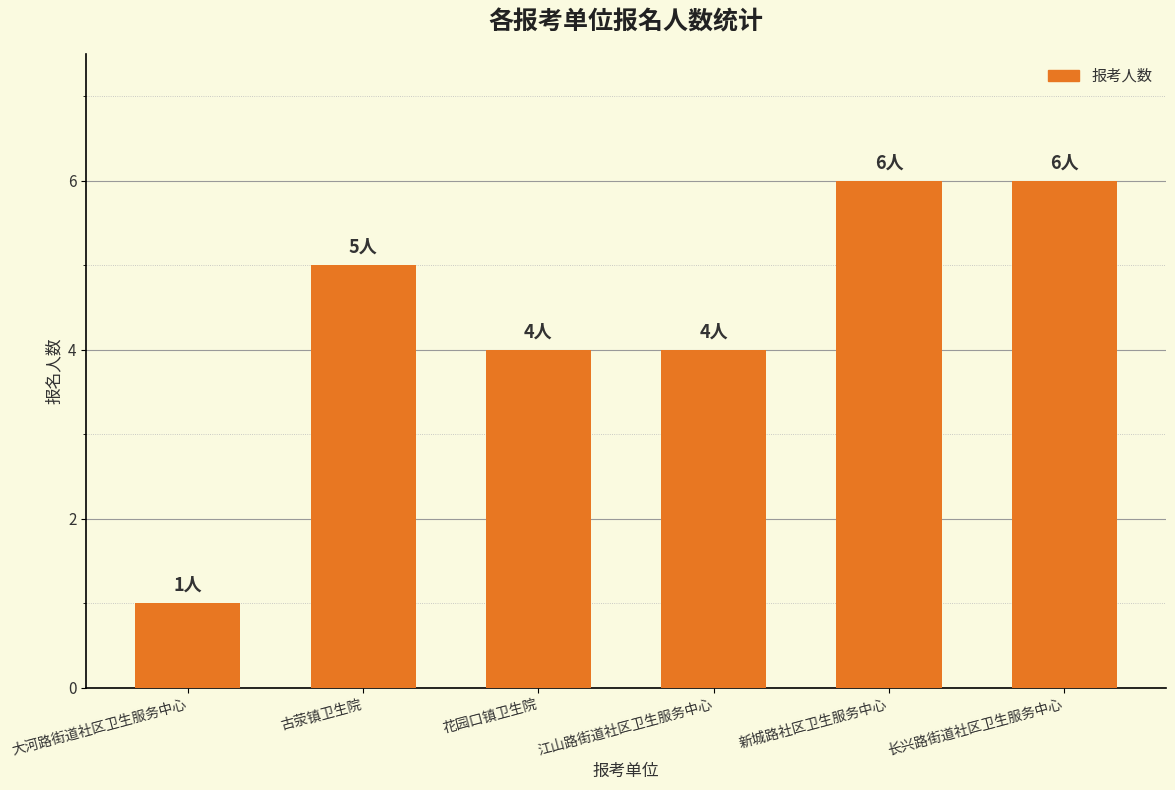

How many distinct data groups are displayed?

1